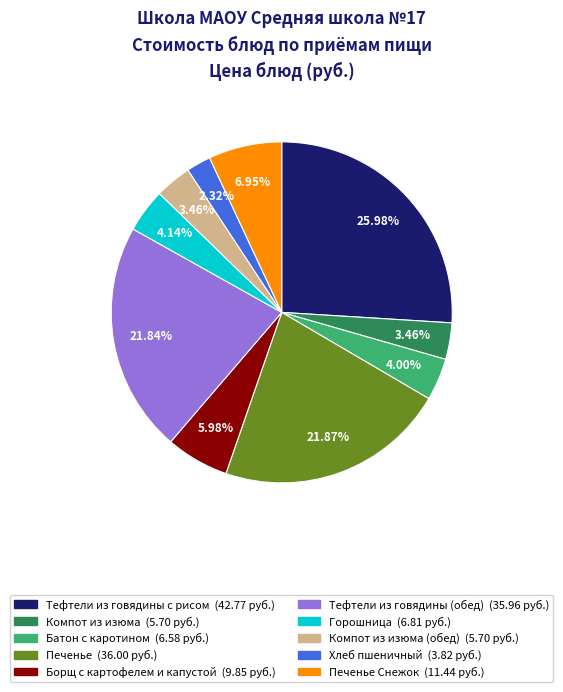

What is the smallest slice in the pie chart?

Хлеб пшеничный (3.82 руб.)